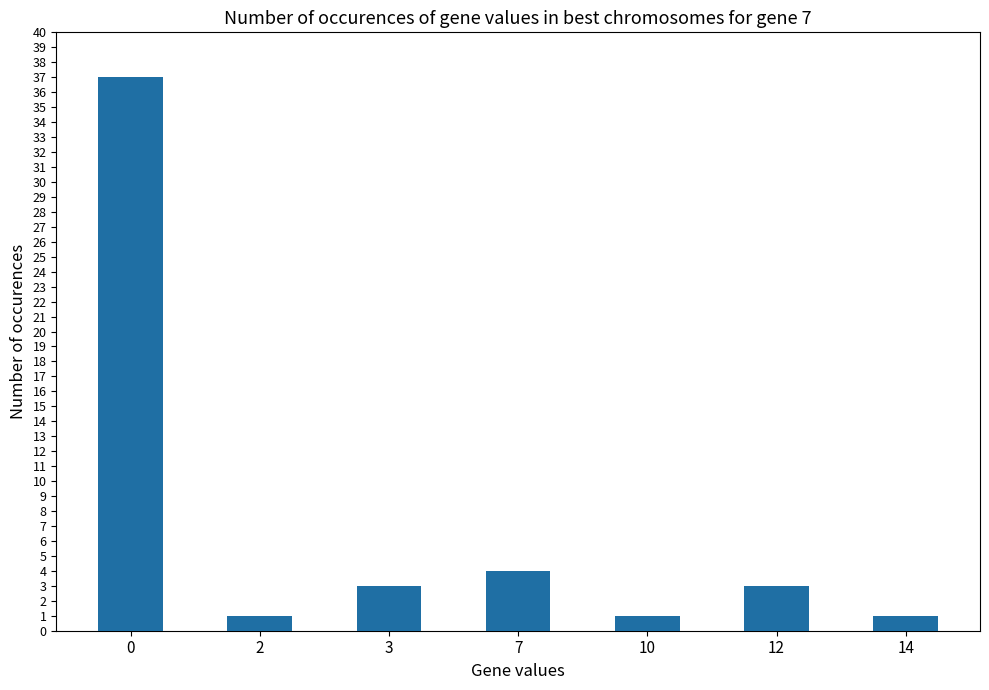

What is the value of the 6th bar from the left?

3